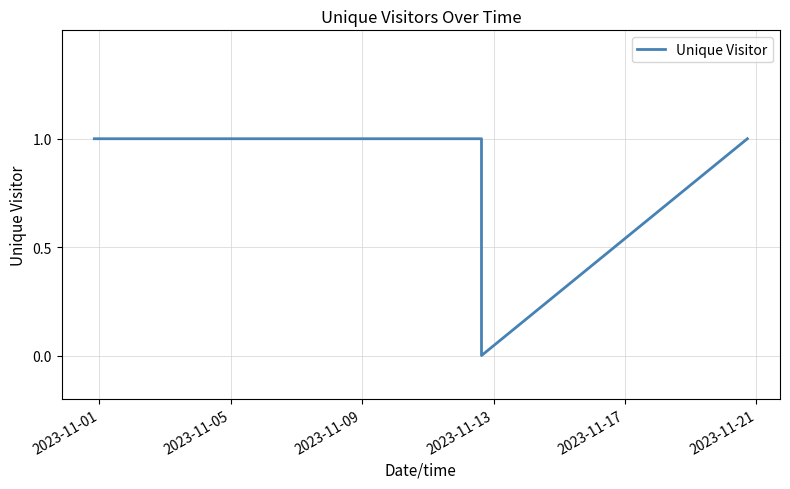

How many values are above zero?

7